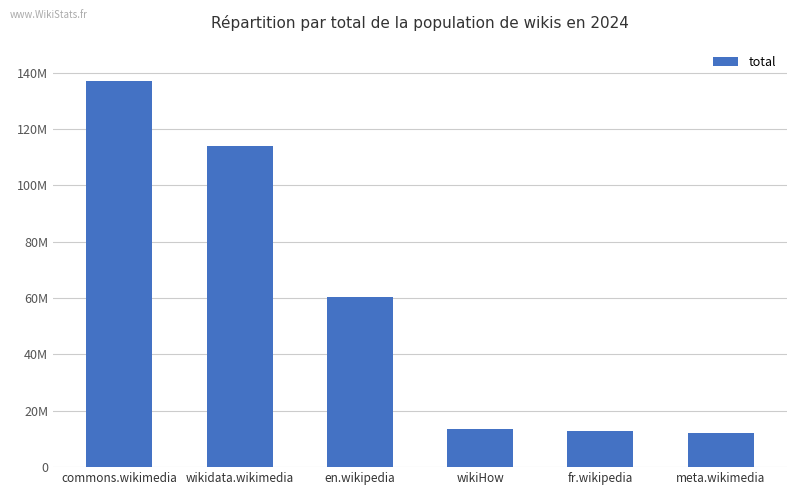

Is it true that the value at en.wikipedia is 12288997?

False